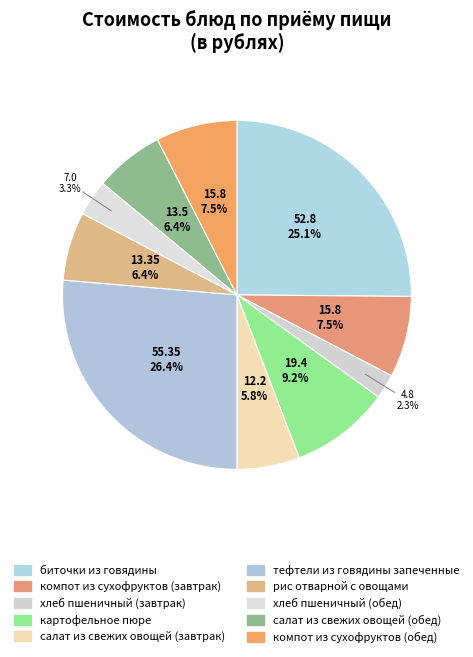

How many segments does this pie chart have?

10